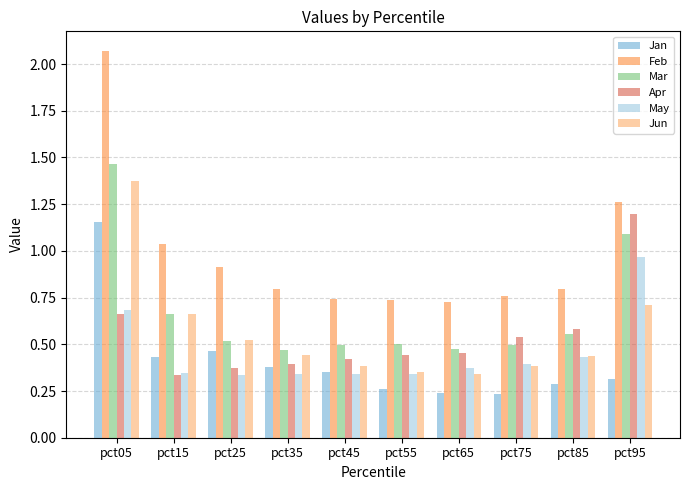

What is the sum of the Feb values at pct25 and pct05?

3.0